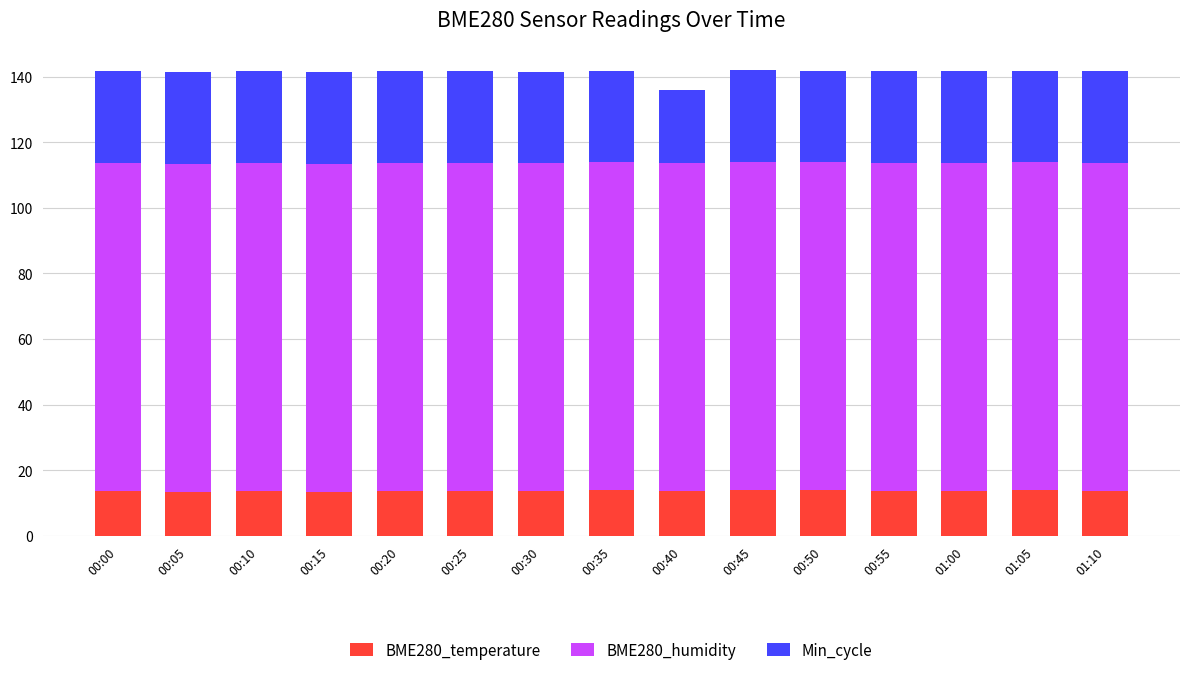

What is the average value of the BME280_temperature series?

13.7